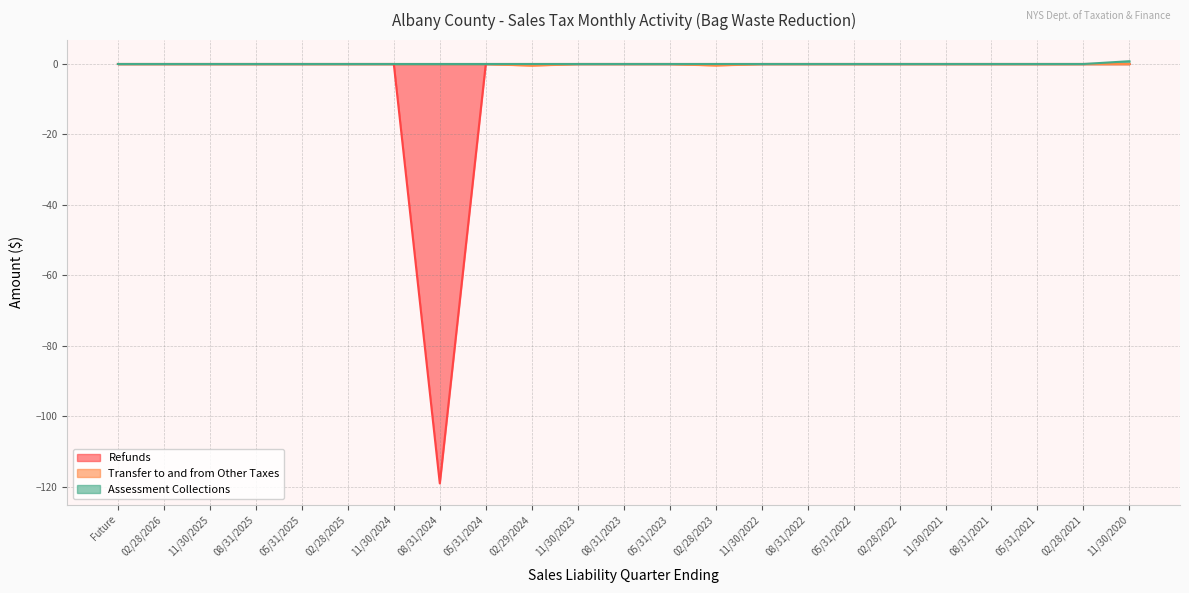

What is the average value of the Refunds series?

-5.2